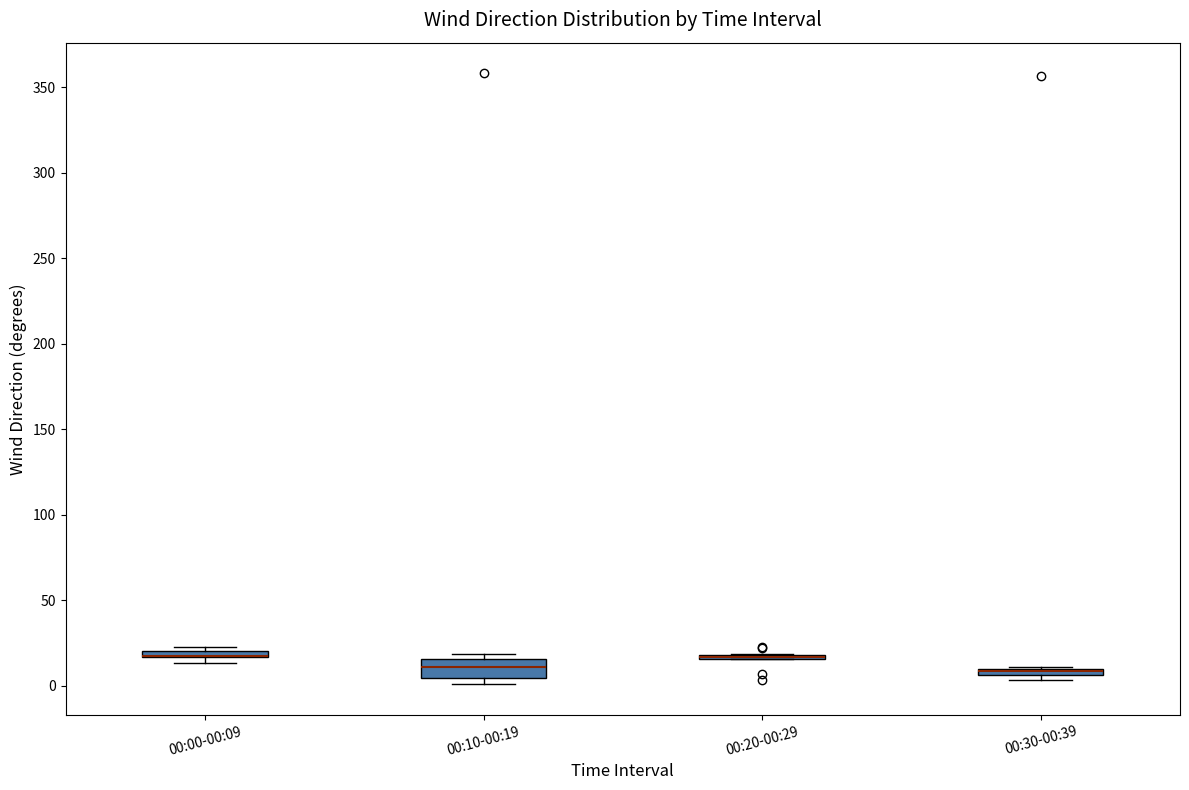

Where is the upper edge of the box for 00:30-00:39 on the y-axis? The values are not printed on the chart, so give them approximately, as read against the axis.

10